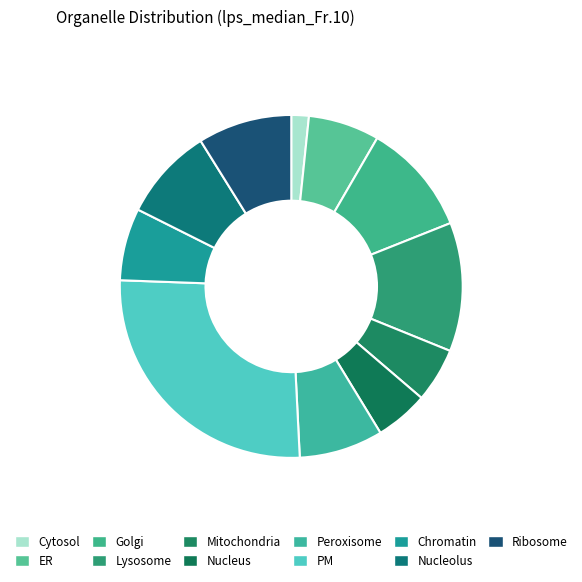

Does Cytosol represent more than half of the total?

No